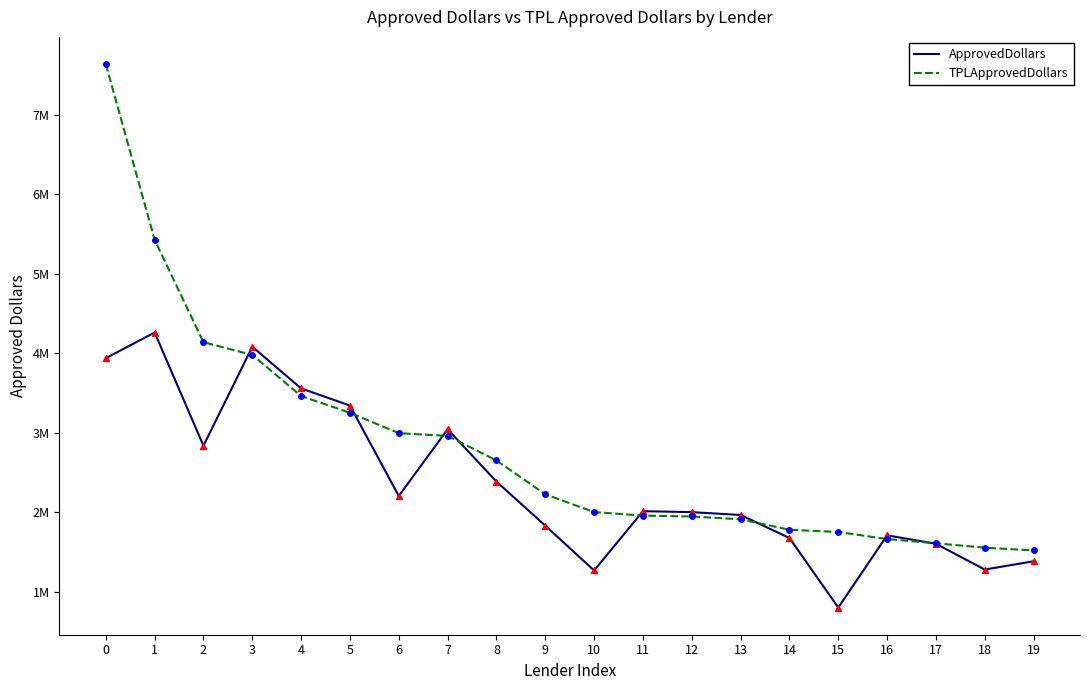

What are all the series names shown in the legend?

ApprovedDollars, TPLApprovedDollars